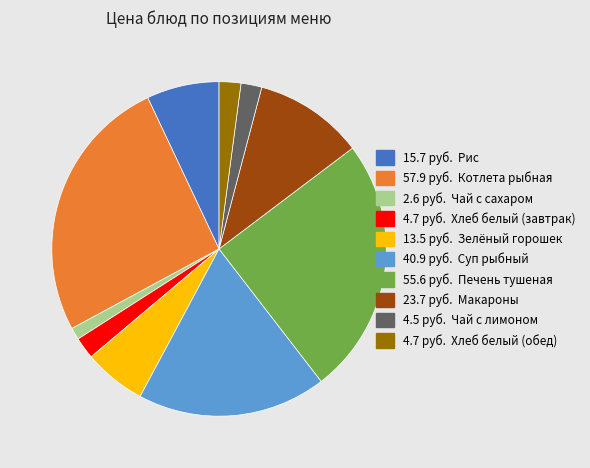

Is there a majority slice in this chart?

No